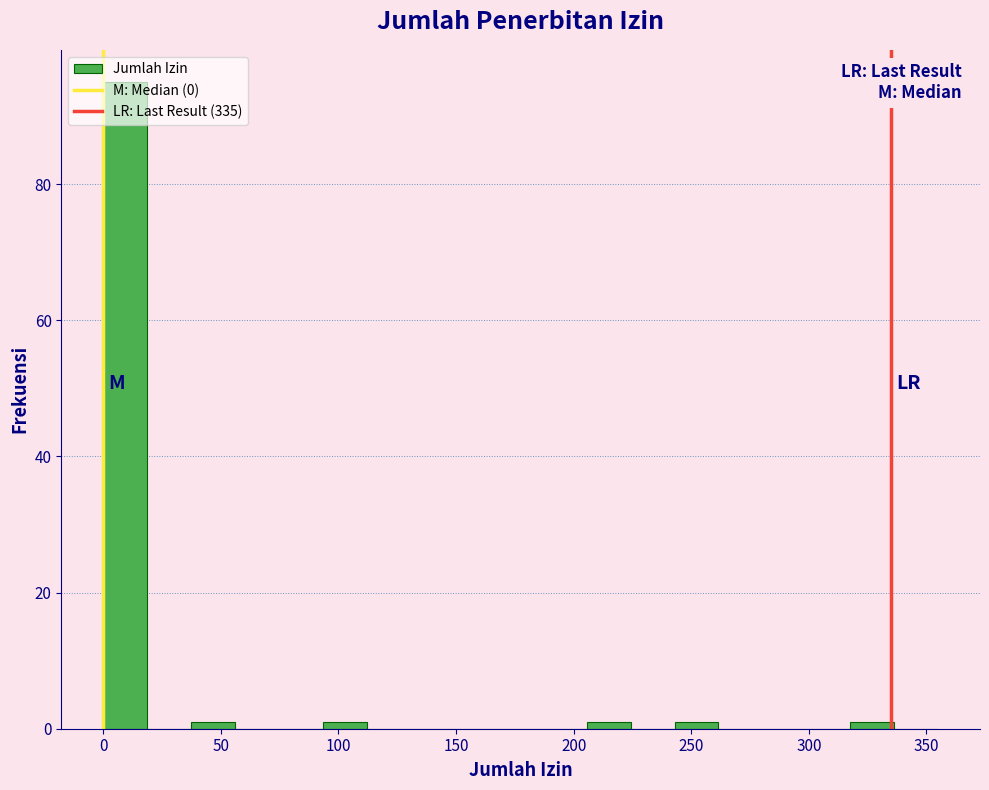

Around what value on the x-axis is the tallest bar? Give the approximate position of its centre, as read against the axis.

10